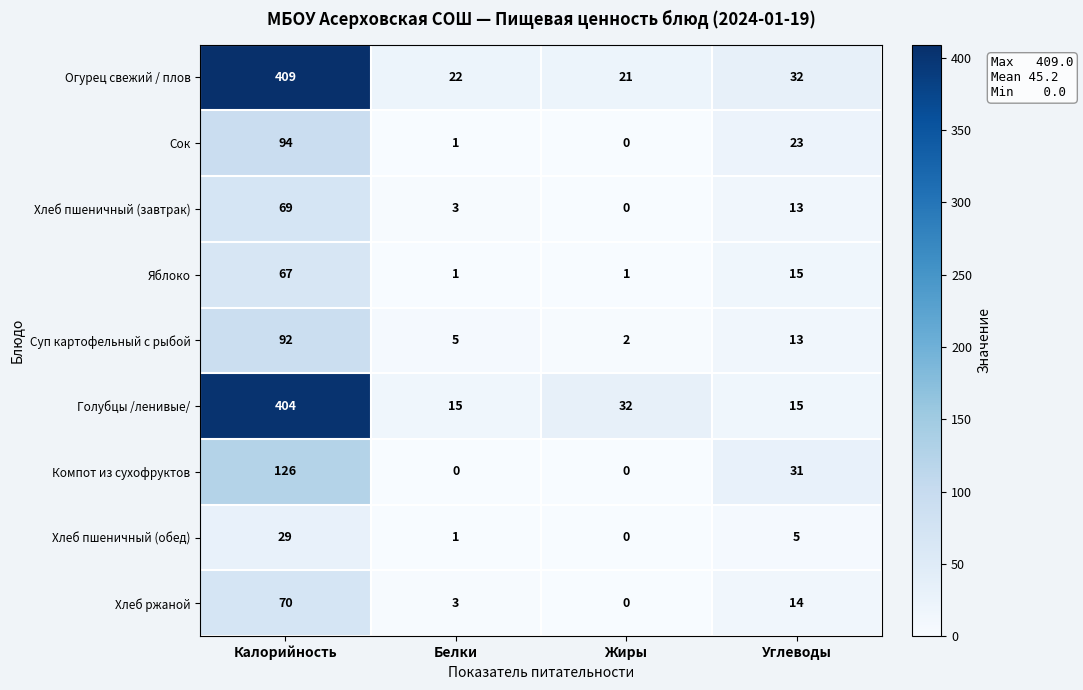

Which series has the largest range (max minus min)?

Голубцы /ленивые/